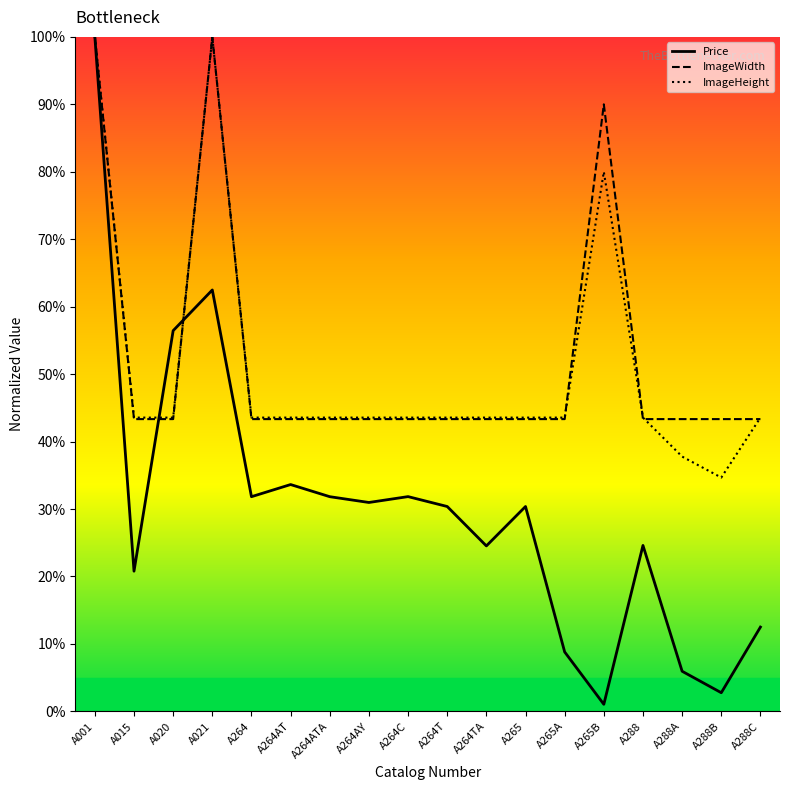

What value does the Price series have at A288C?

12.5